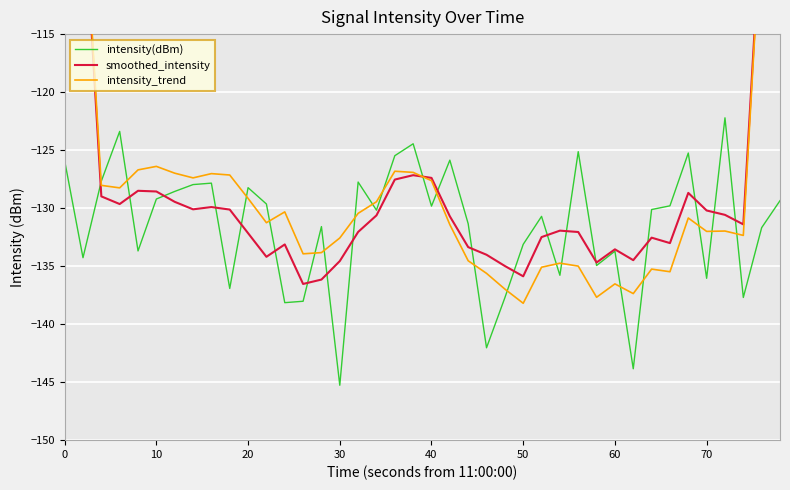

What is the highest value of the intensity_trend series?

-77.6